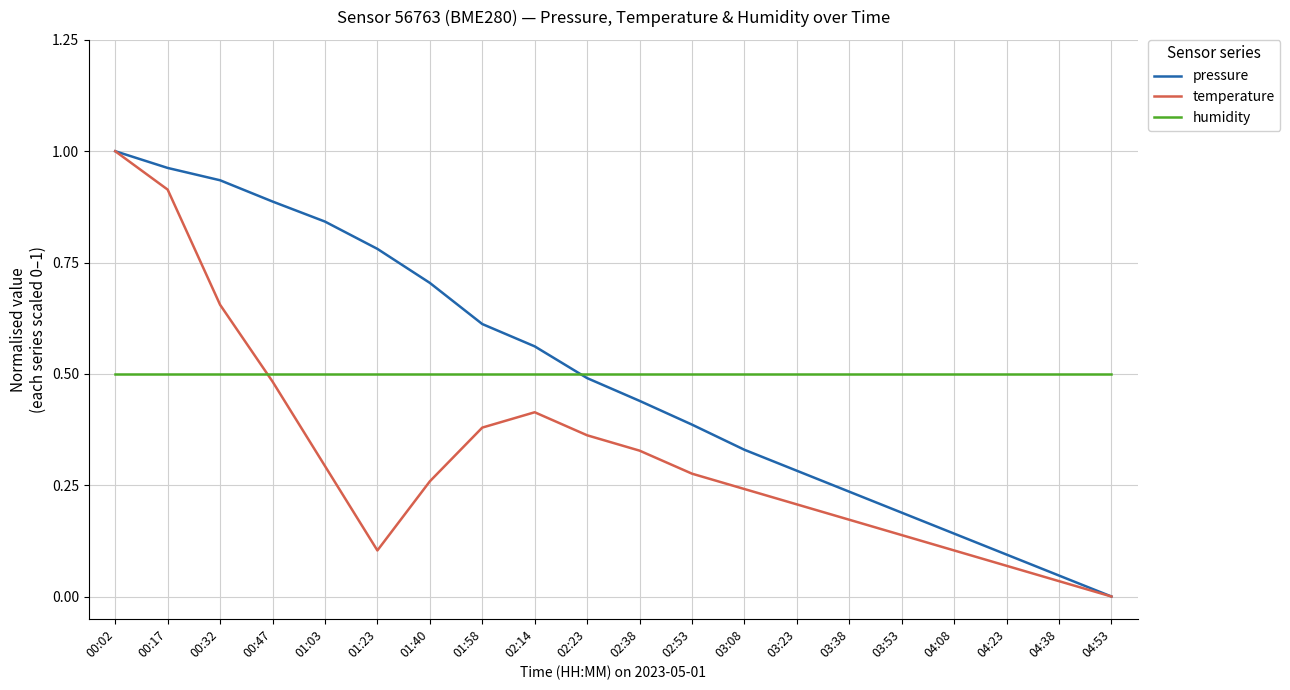

How many values in the pressure series exceed 0?

19